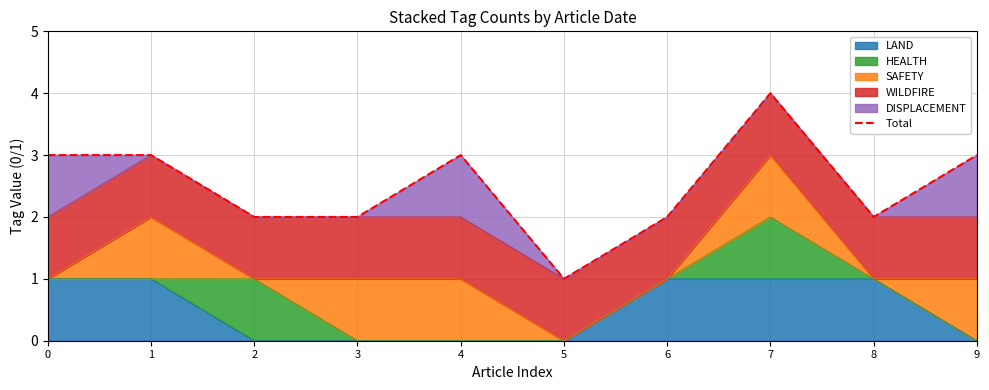

What is the ratio of the value at 4 to the value at 1?

1.0